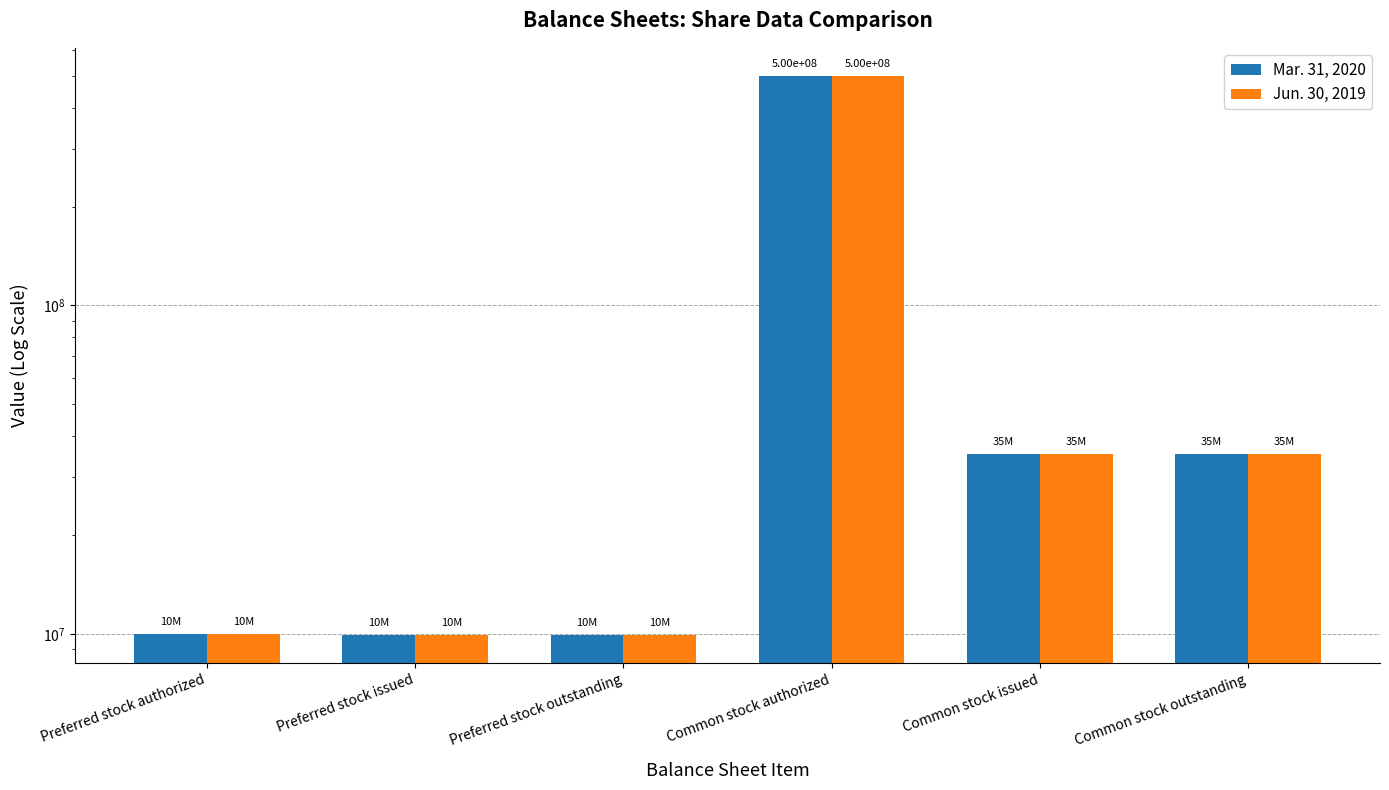

List the labels in order of Mar. 31, 2020 value, smallest first.

Preferred stock issued, Preferred stock outstanding, Preferred stock authorized, Common stock issued, Common stock outstanding, Common stock authorized